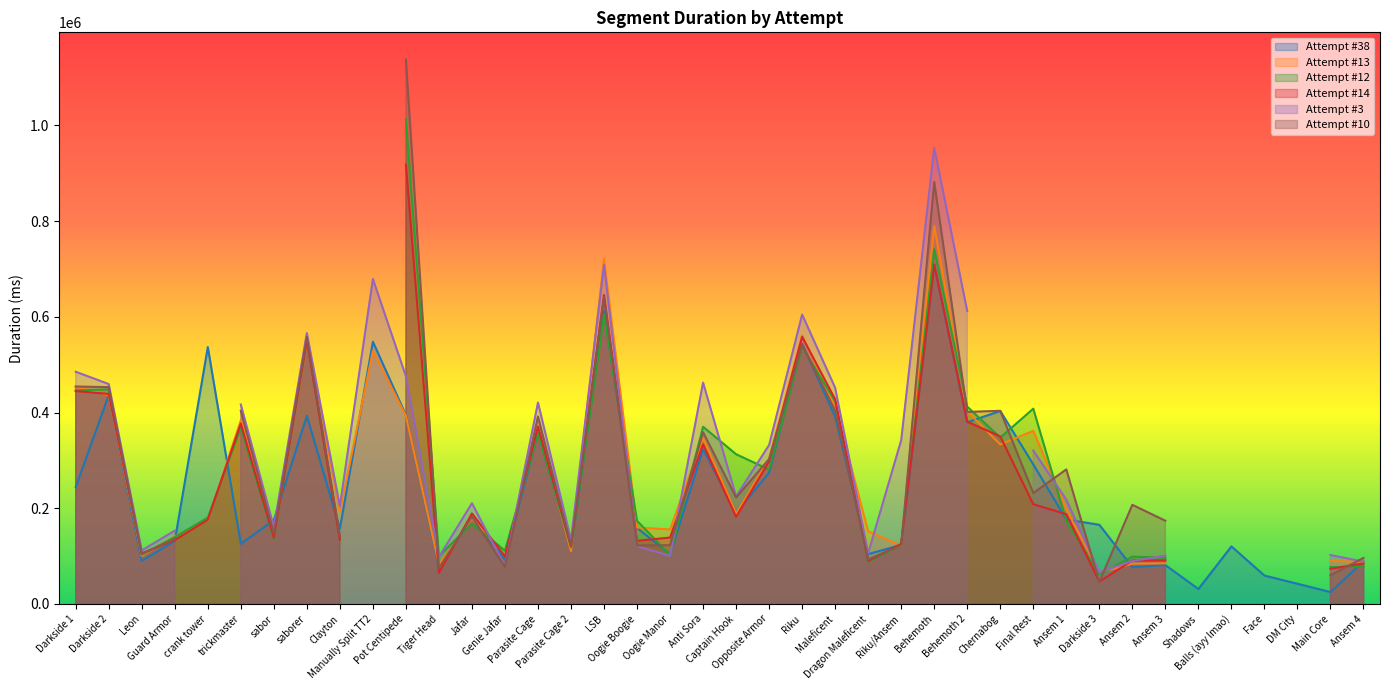

What is the label of the 37th point from the right?

Guard Armor